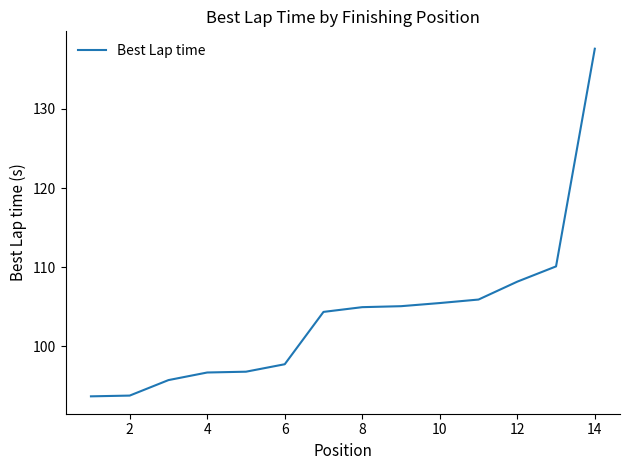

Count the number of data series in this chart.

1